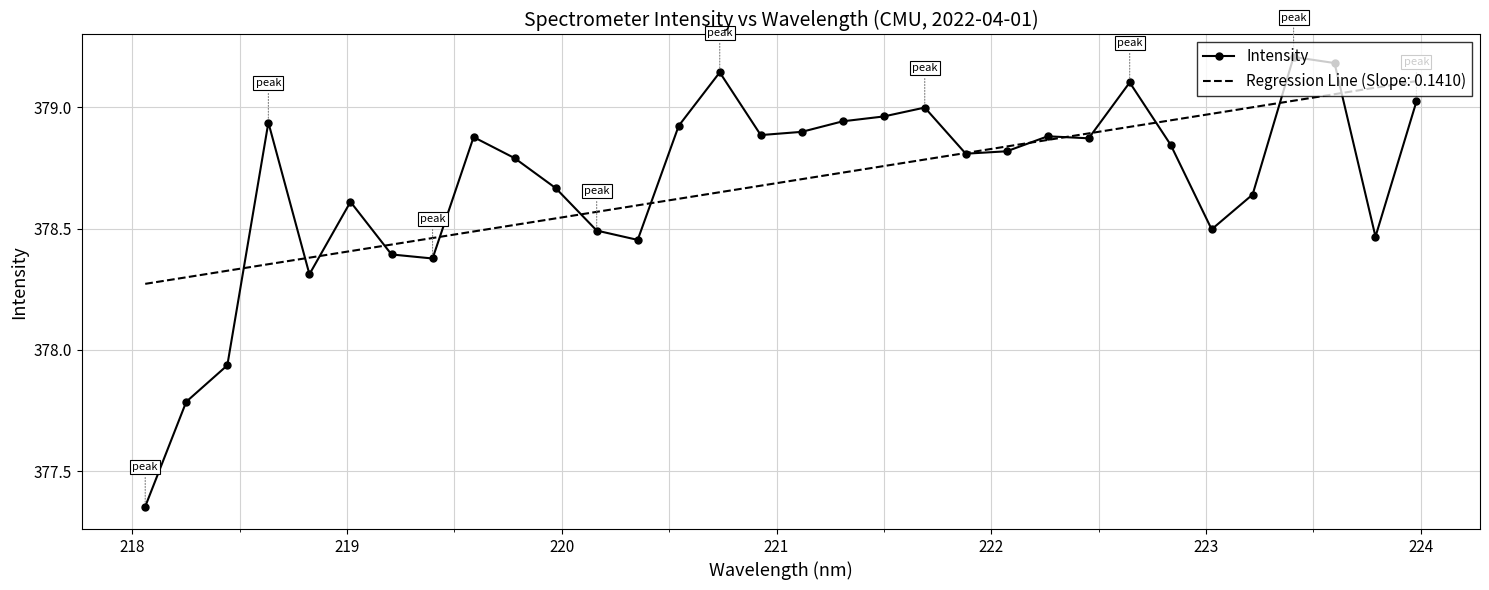

Rank the series by their maximum value, from highest to lowest.

Intensity, Regression Line (Slope: 0.1410)